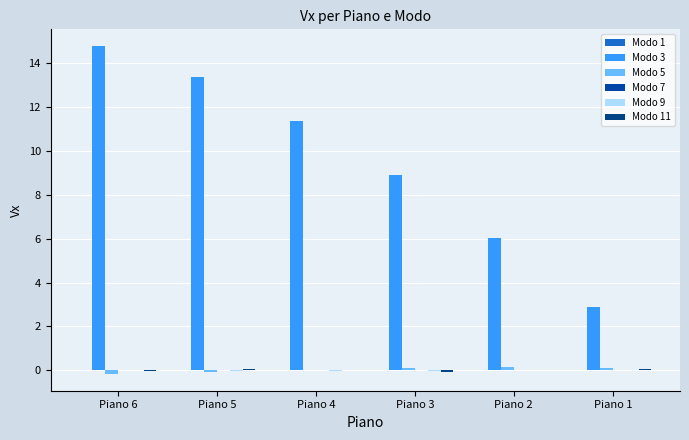

How many series are shown in this chart?

6